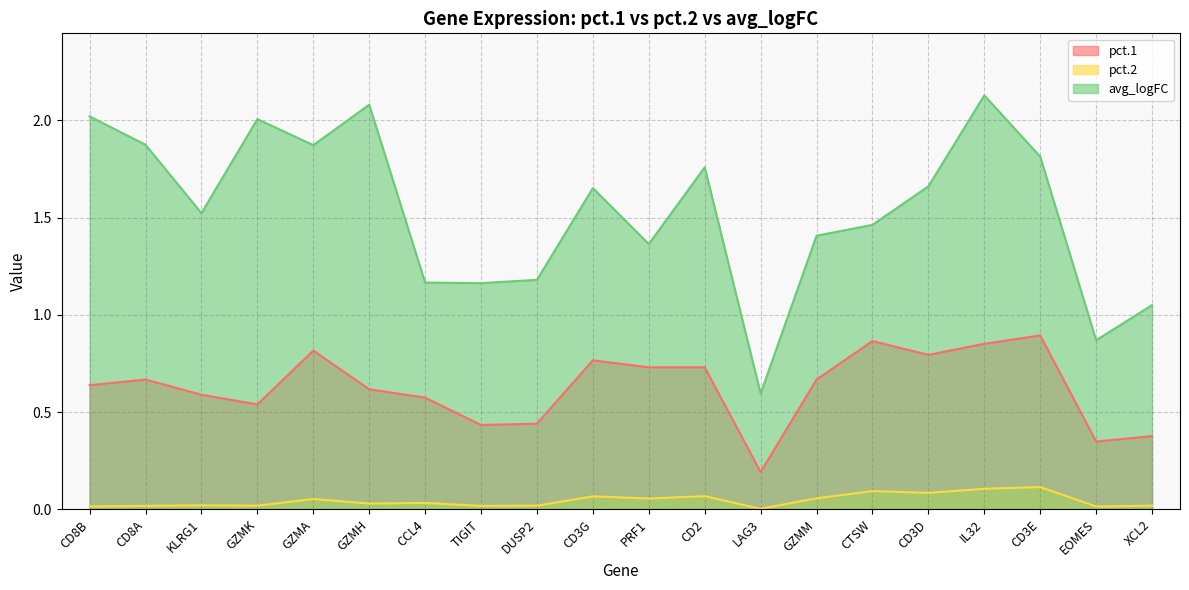

Count the pct.1 values in the range 0 to 1.

20